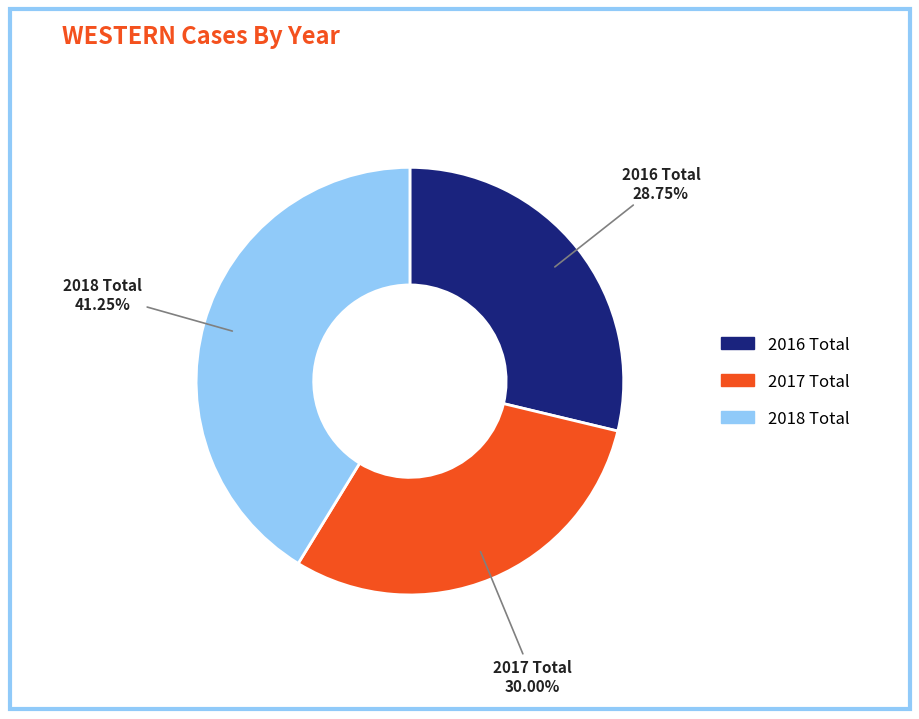

Is there a majority slice in this chart?

No